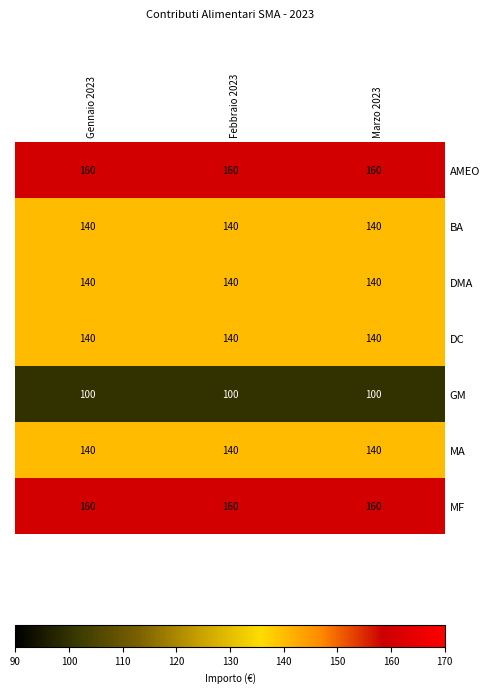

True or false: GM has a value of 139 at Marzo 2023.

False